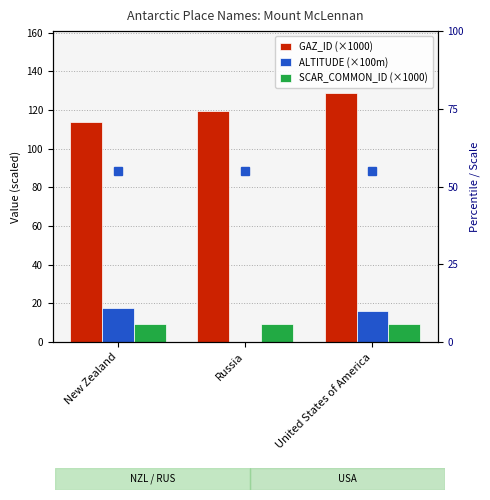

At which category is the sum across all series the highest?

United States of America